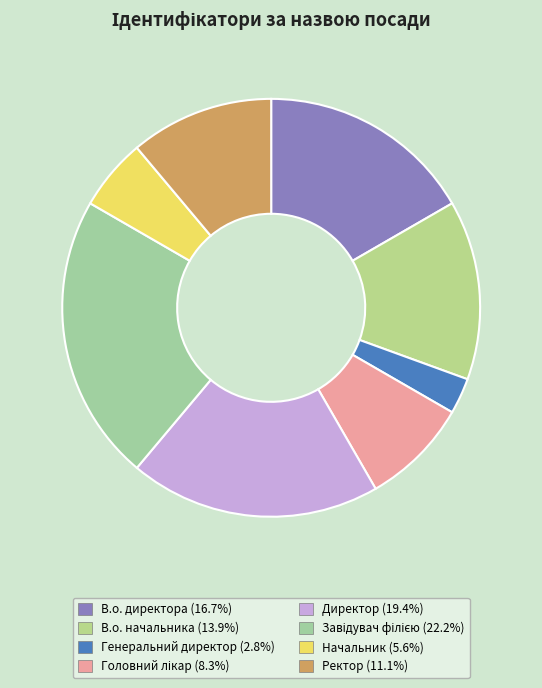

Count the number of slices in the pie.

8